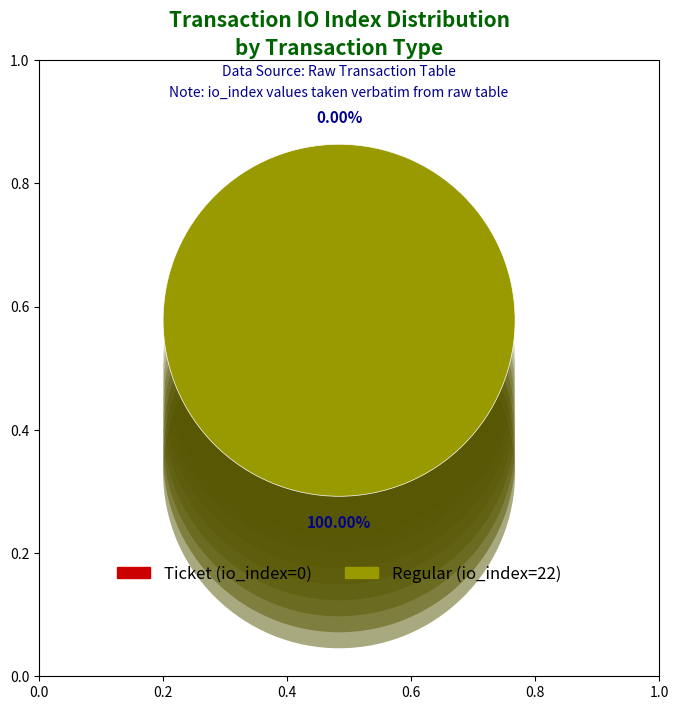

True or false: Ticket (io_index=0) accounts for 0% of the total.

True